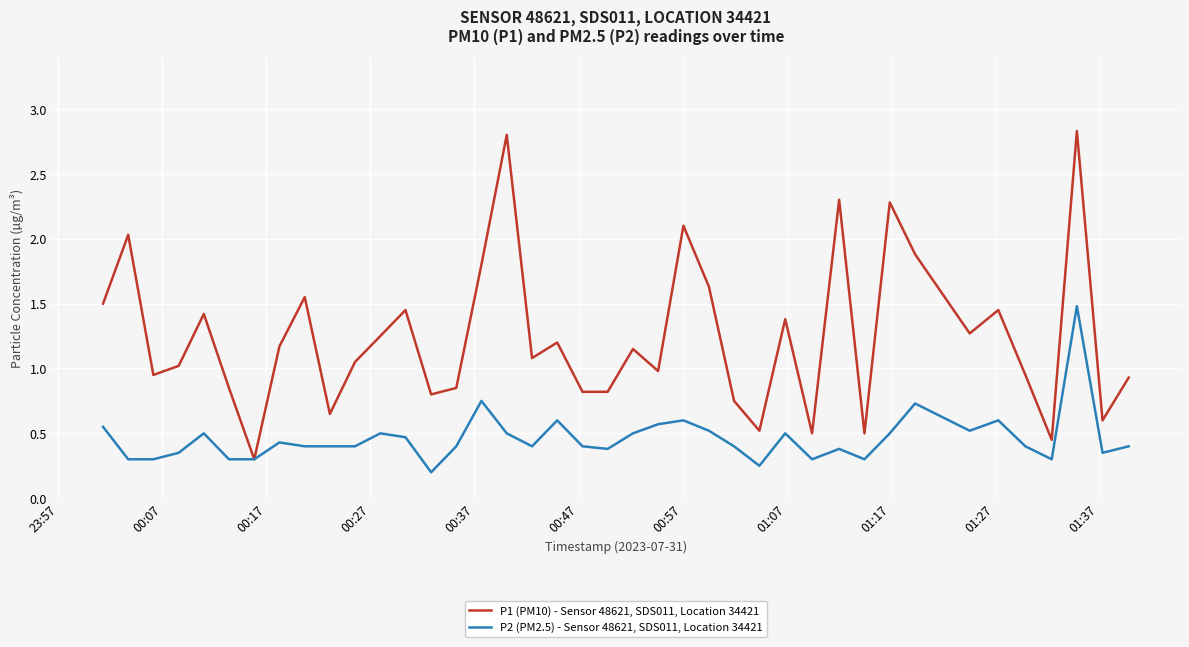

List the series in order of their overall mean, lowest first.

P2 (PM2.5) - Sensor 48621, SDS011, Location 34421, P1 (PM10) - Sensor 48621, SDS011, Location 34421